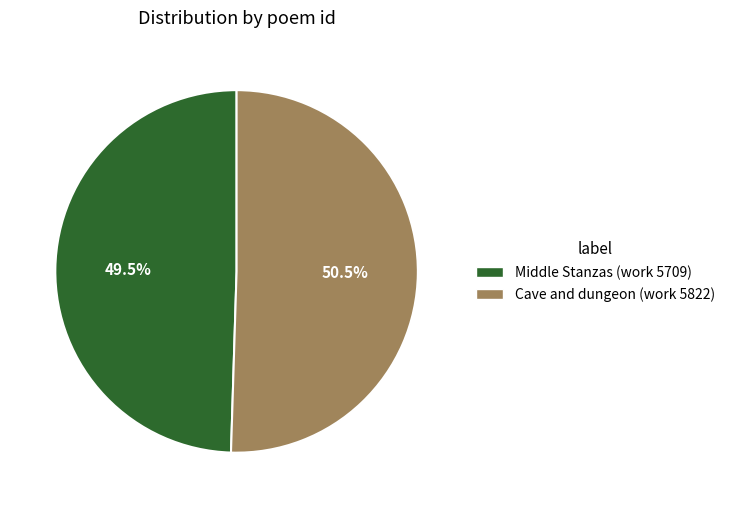

Rank the categories by value from lowest to highest.

Middle Stanzas (work 5709), Cave and dungeon (work 5822)